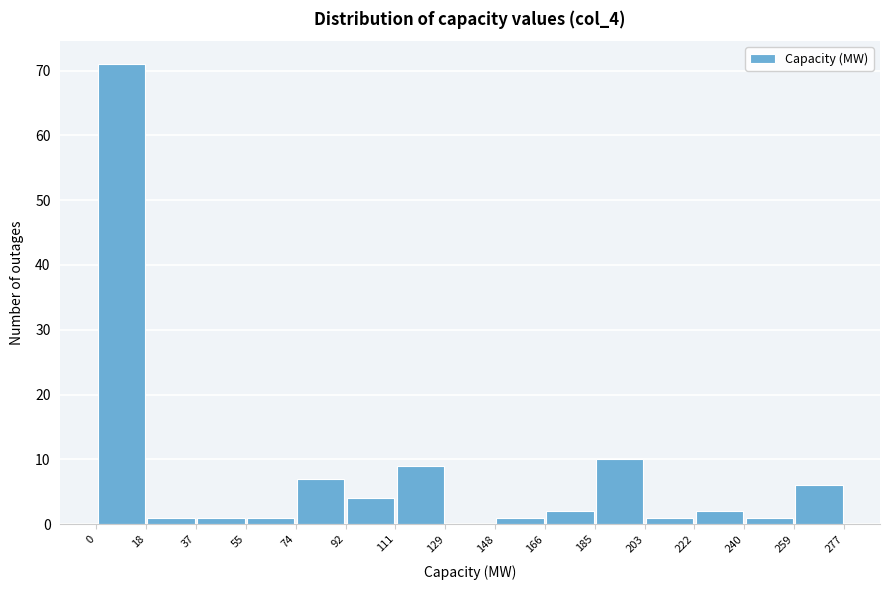

How tall is the bar that spans 185 to 203 on the x-axis? The values are not printed on the chart, so give them approximately, as read against the axis.

10